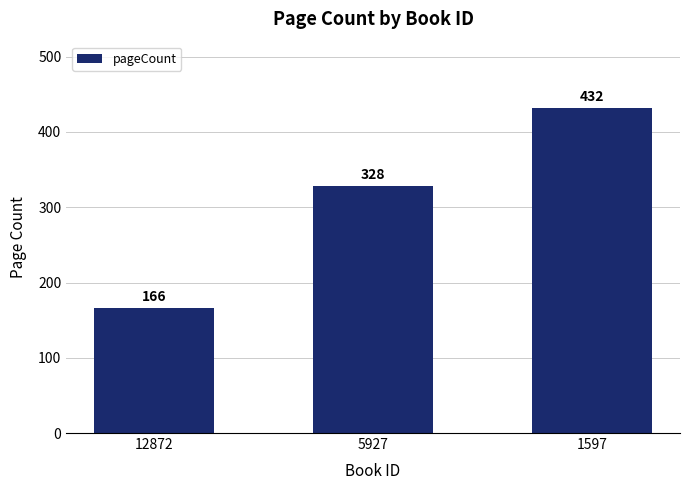

What is the ratio of the value at 1597 to the value at 5927?

1.3